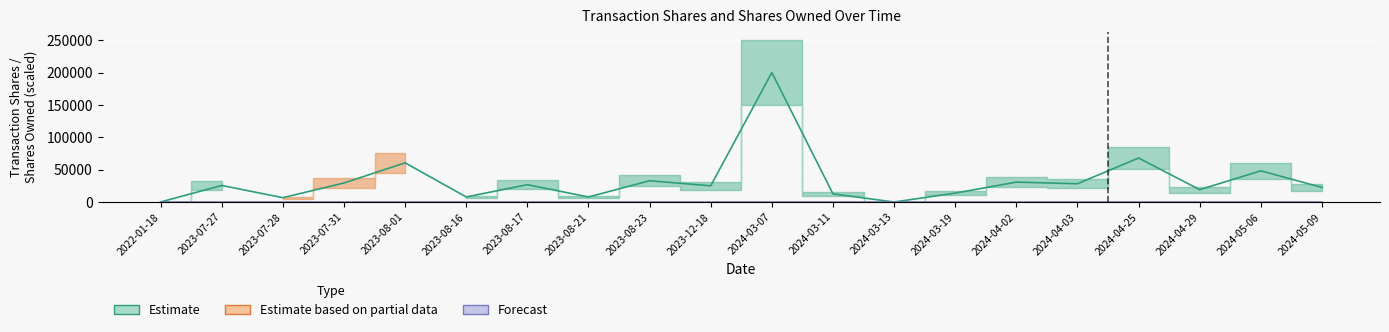

At 2023-07-27, list the series in order from smallest to largest.

Forecast, Estimate